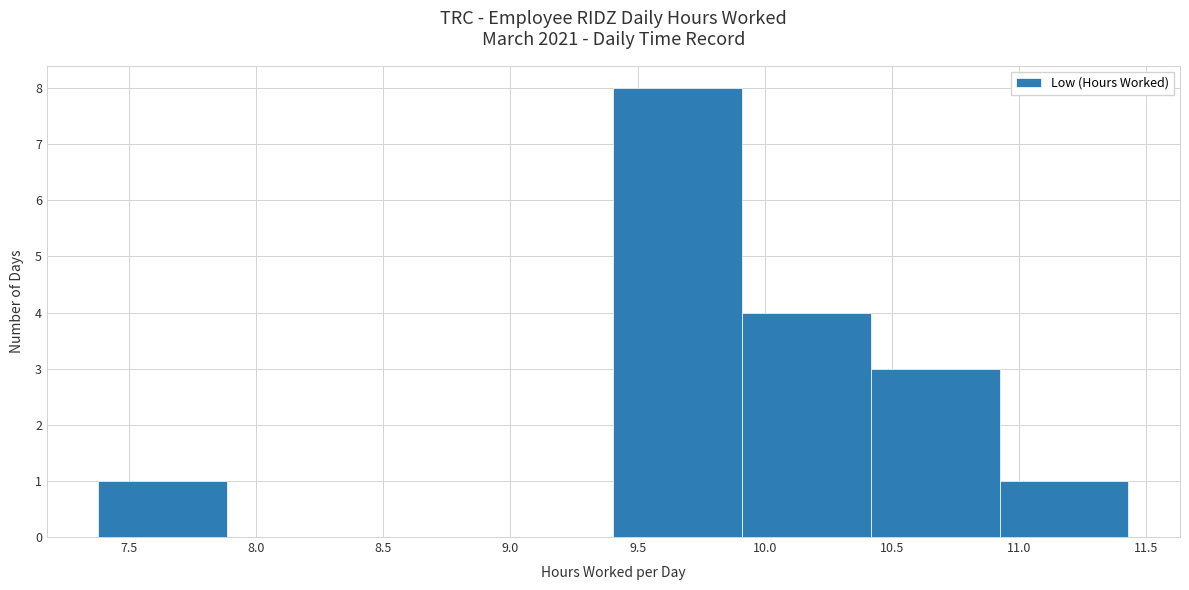

Reading left to right, transcribe this chart: for each bar, give the range it covers on the x-axis and its height. Neither the bar edges nor the heights are printed on the chart, so give them approximately, as read against the axes.

7.40 to 7.90: 1
7.90 to 8.40: 0
8.40 to 8.90: 0
8.90 to 9.40: 0
9.40 to 9.90: 8
9.90 to 10.40: 4
10.40 to 10.90: 3
10.90 to 11.45: 1